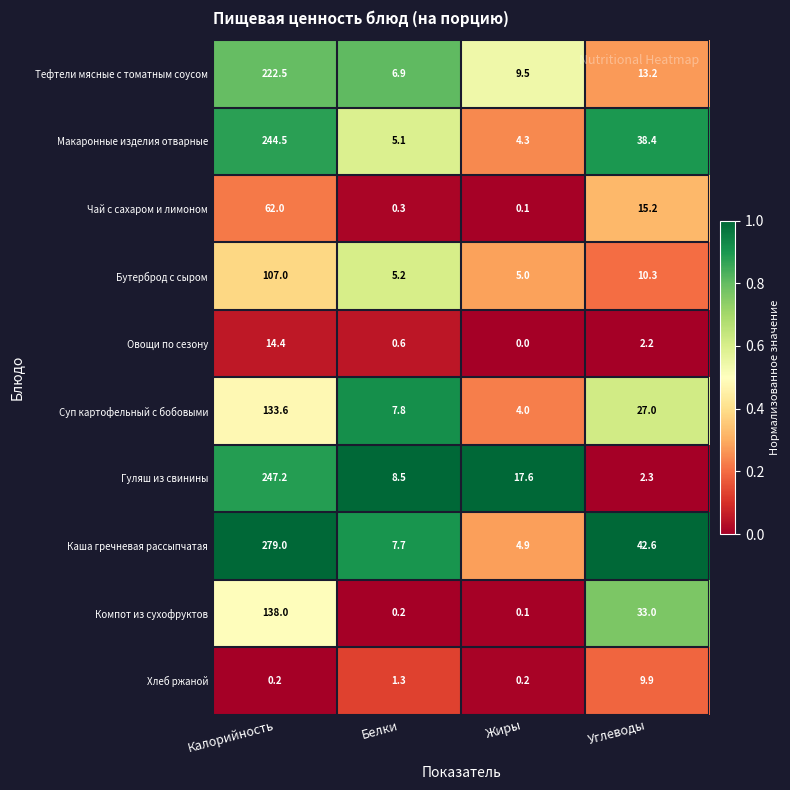

Between Калорийность and Углеводы, which series saw the biggest shift?

Гуляш из свинины